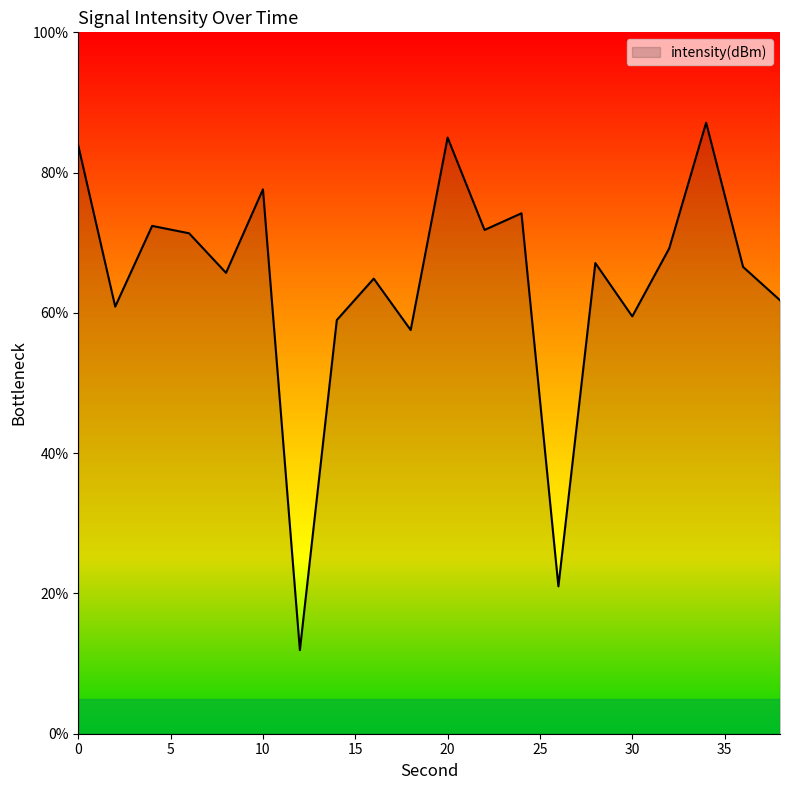

What is the smallest value displayed?

11.9